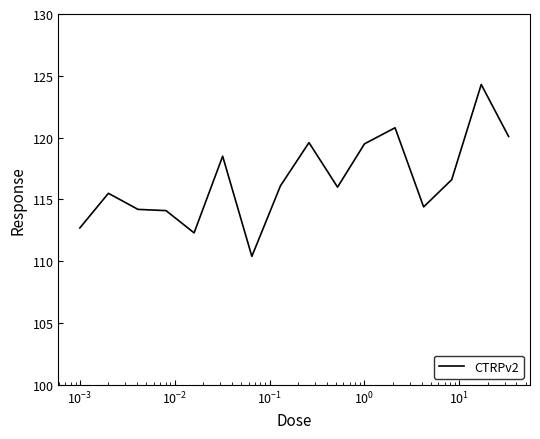

What is the difference between the maximum and minimum values?

13.9